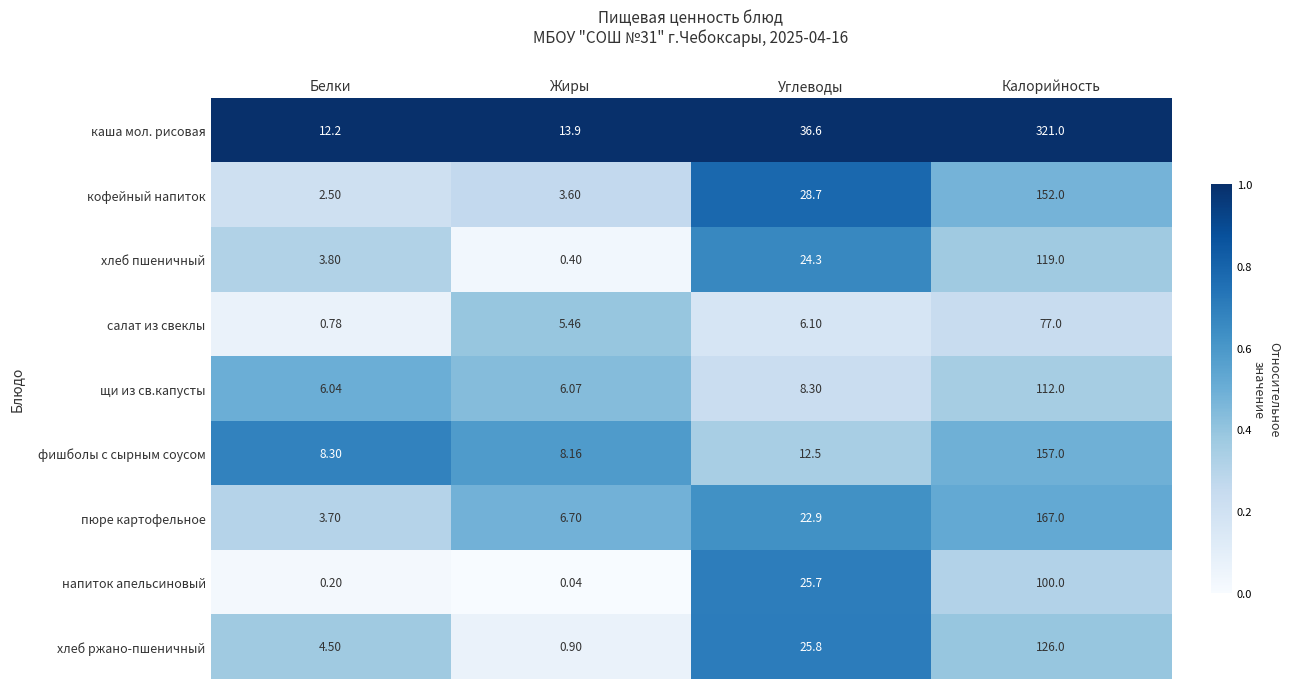

At which label is напиток апельсиновый closest to 50?

Углеводы